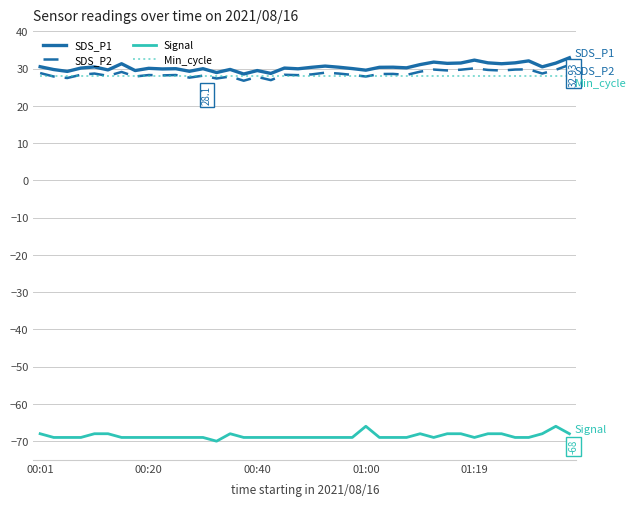

True or false: Signal and Min_cycle intersect in this chart.

False